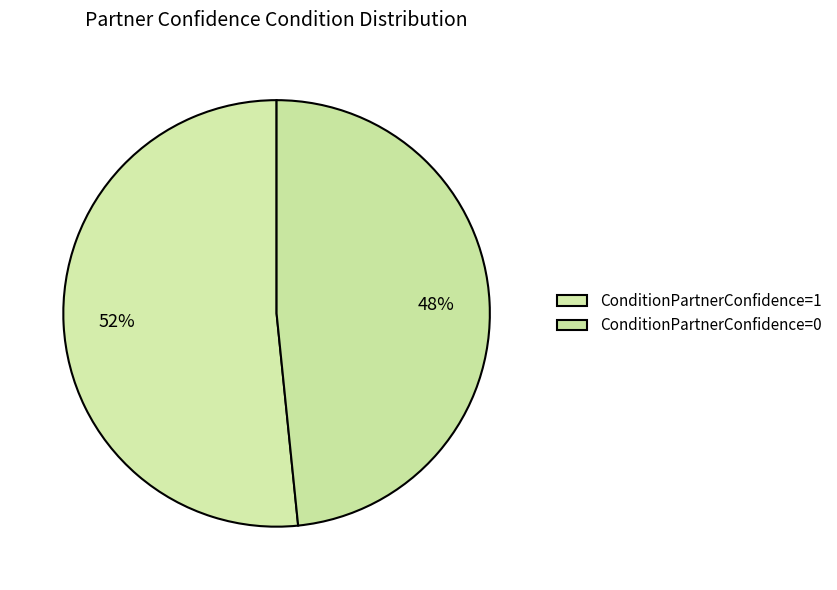

What portion of the pie excludes ConditionPartnerConfidence=1?

48.4%